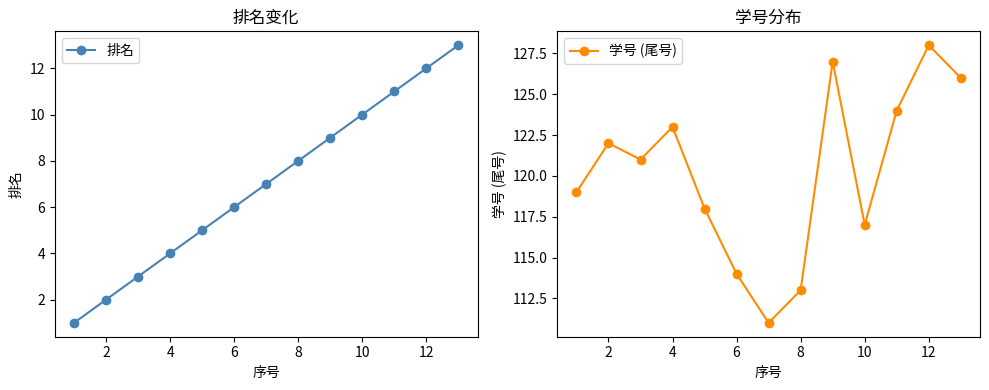

The value of 学号 (尾号) at 10 is 60. True or false?

False